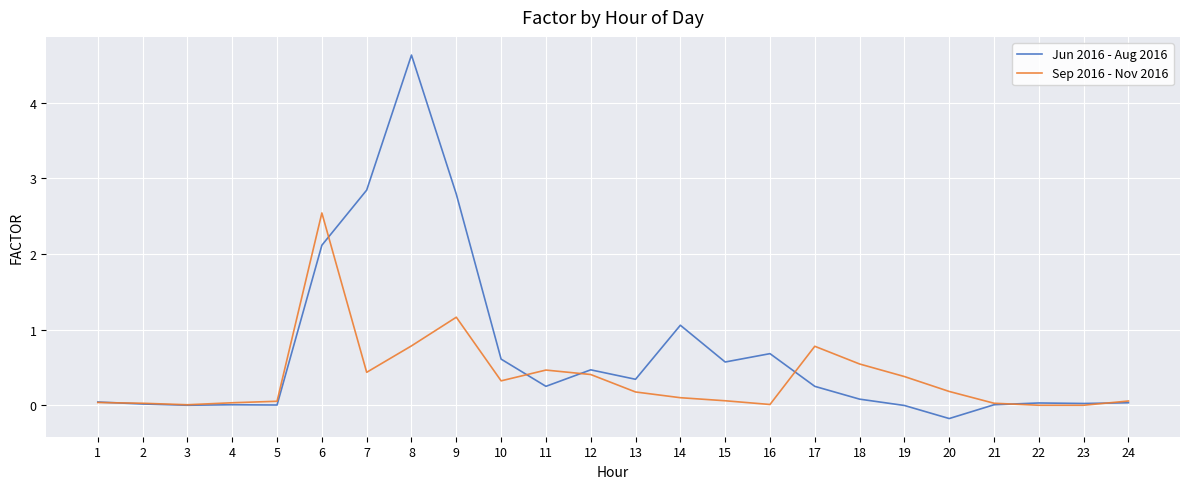

Which category has the lowest value across all series?

20